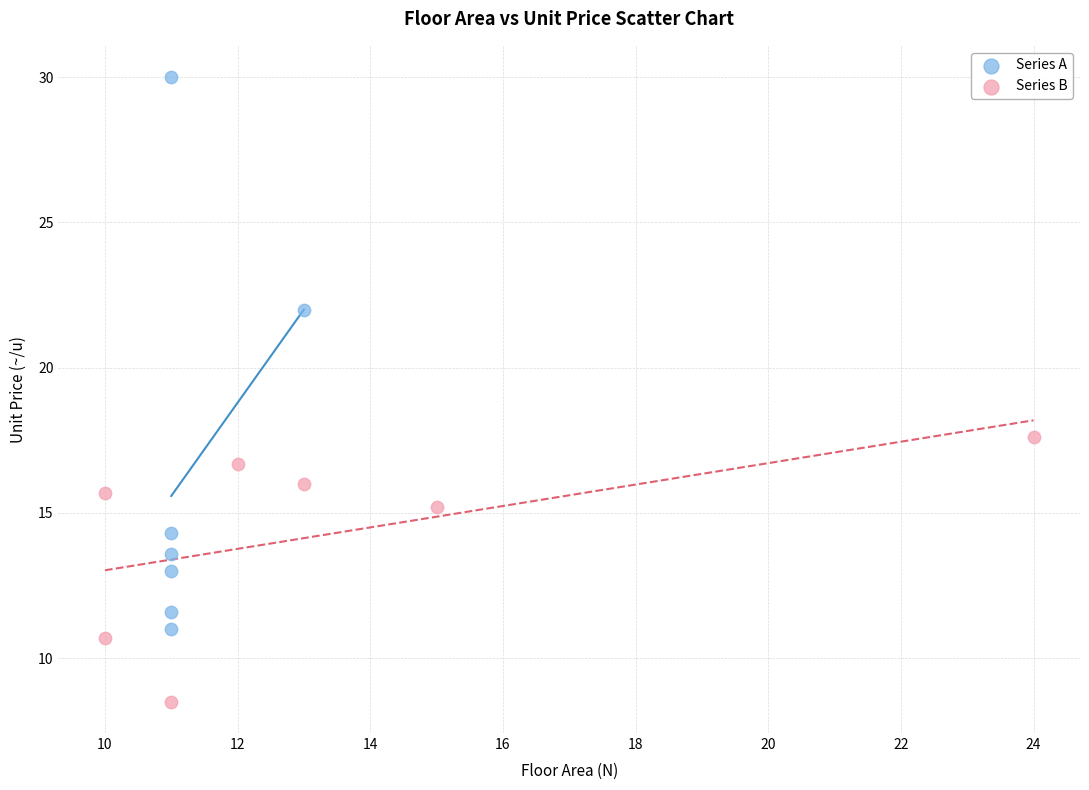

Which series contains the highest Y value?

Series A